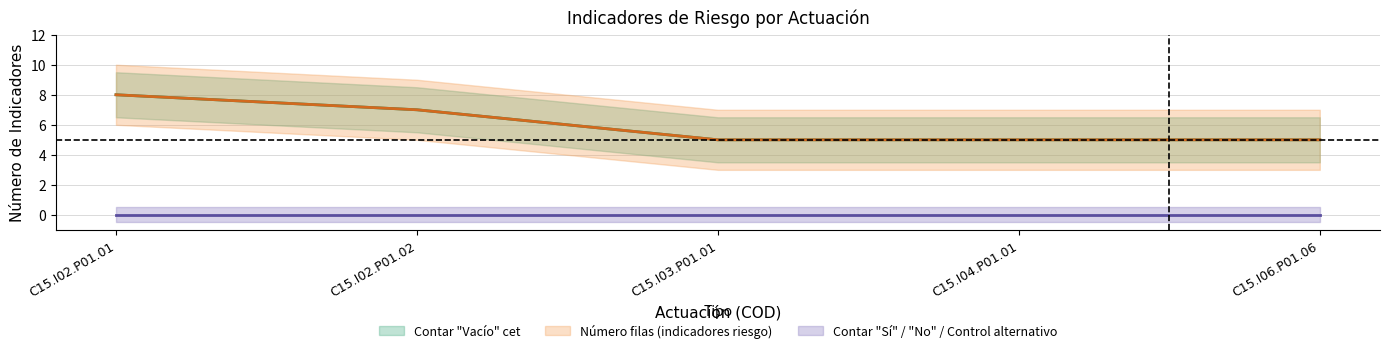

True or false: Todos No and Contar Control alternativo intersect in this chart.

False